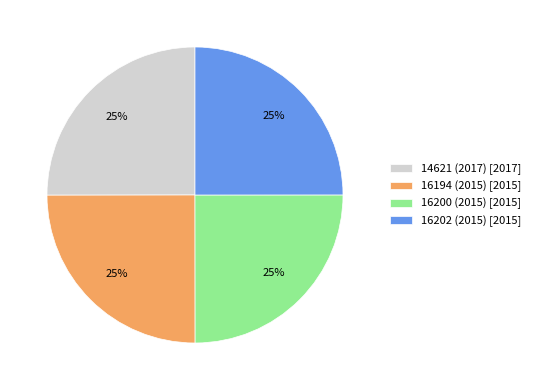

Is it true that 16202 (2015) [2015] is 19% of the pie?

False